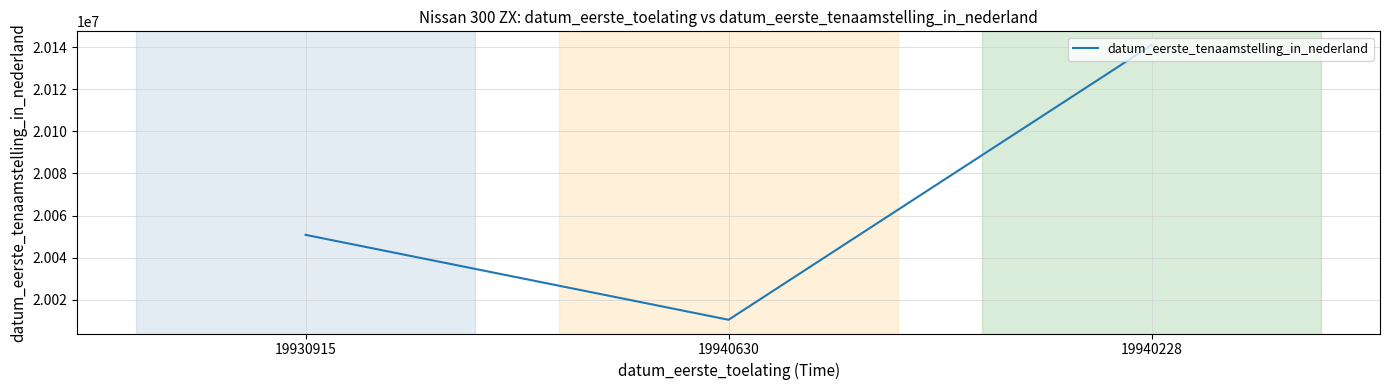

List the labels in order of value, smallest first.

19940630, 19930915, 19940228